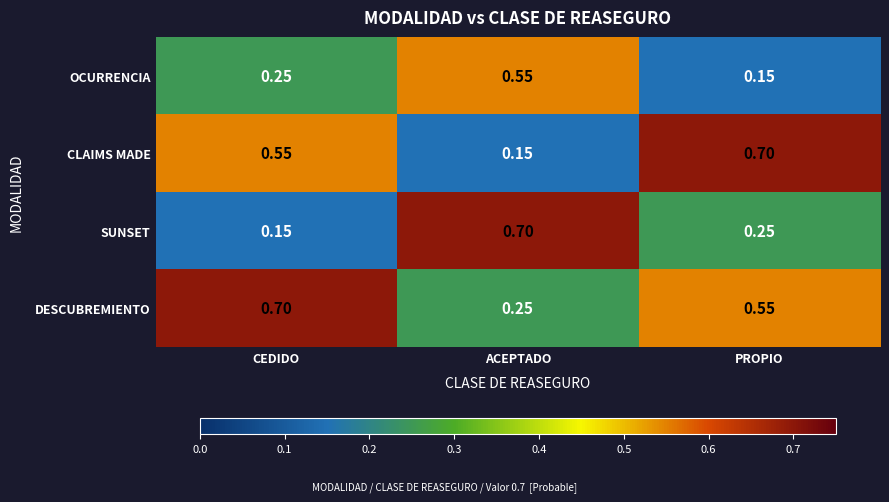

At which label does OCURRENCIA reach its peak?

ACEPTADO